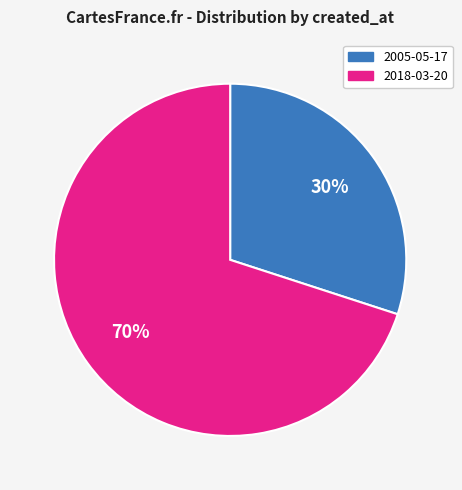

What is the ratio of the value at 2005-05-17 to the value at 2018-03-20?

0.4